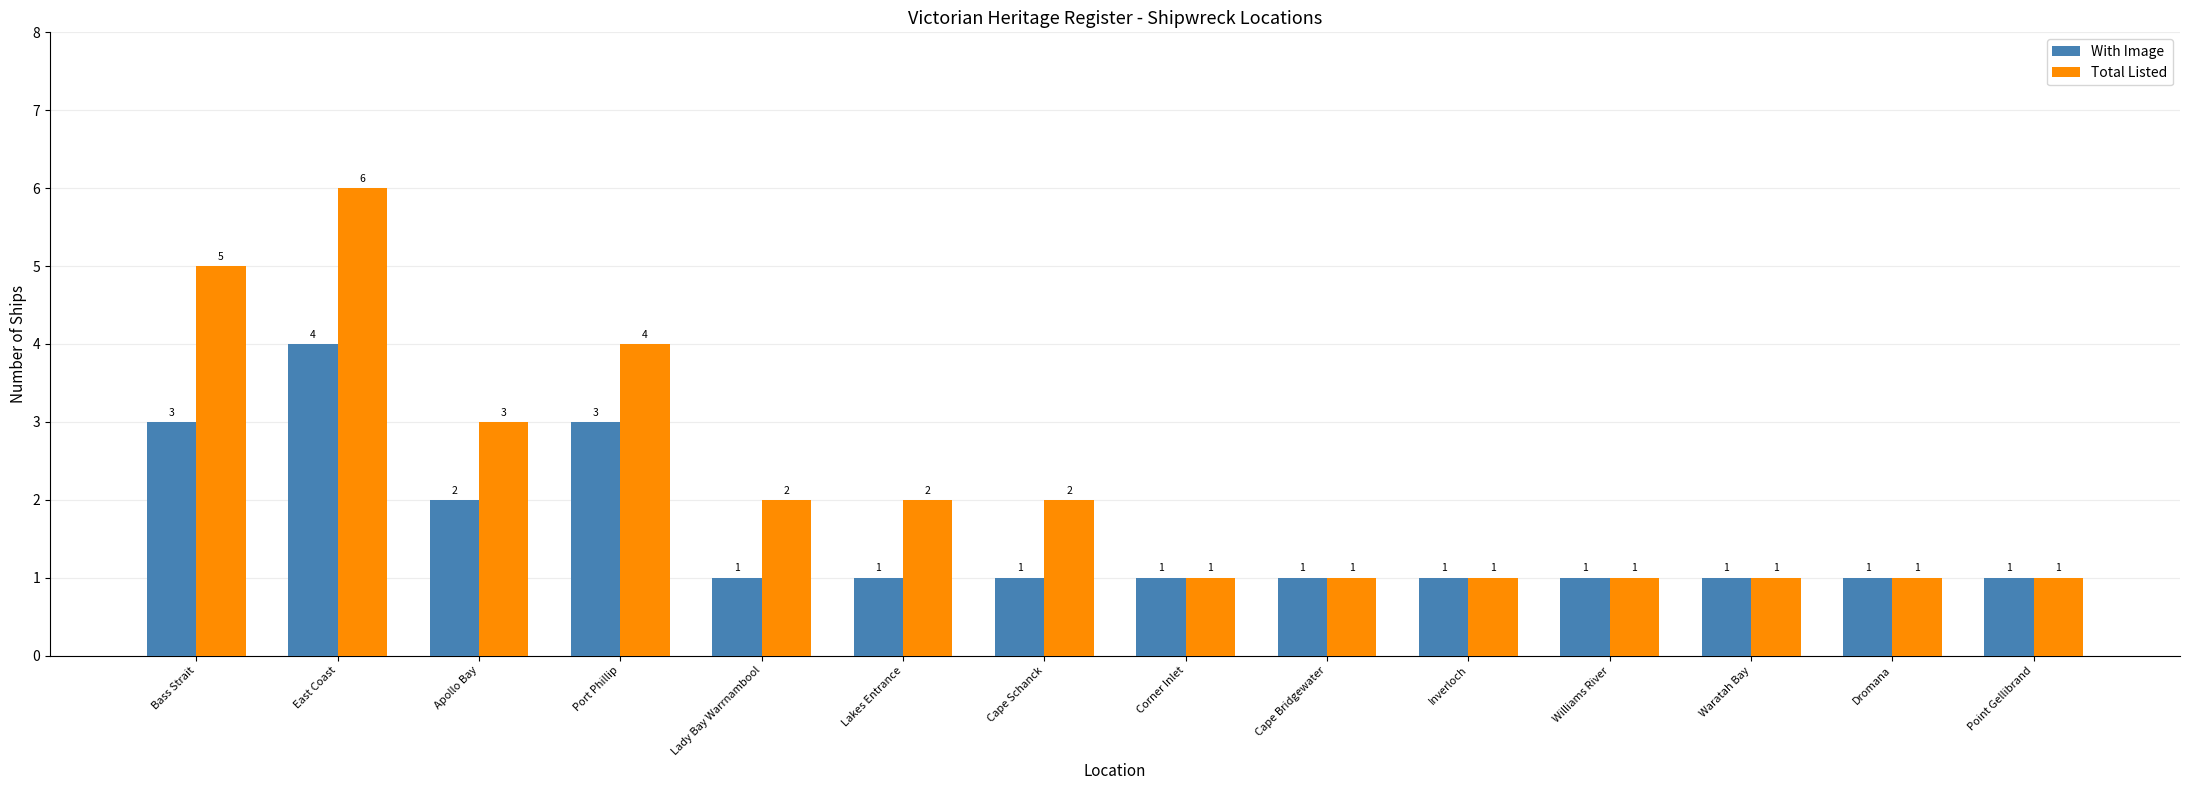

List the series in order of their peak value, highest first.

Total Listed, With Image